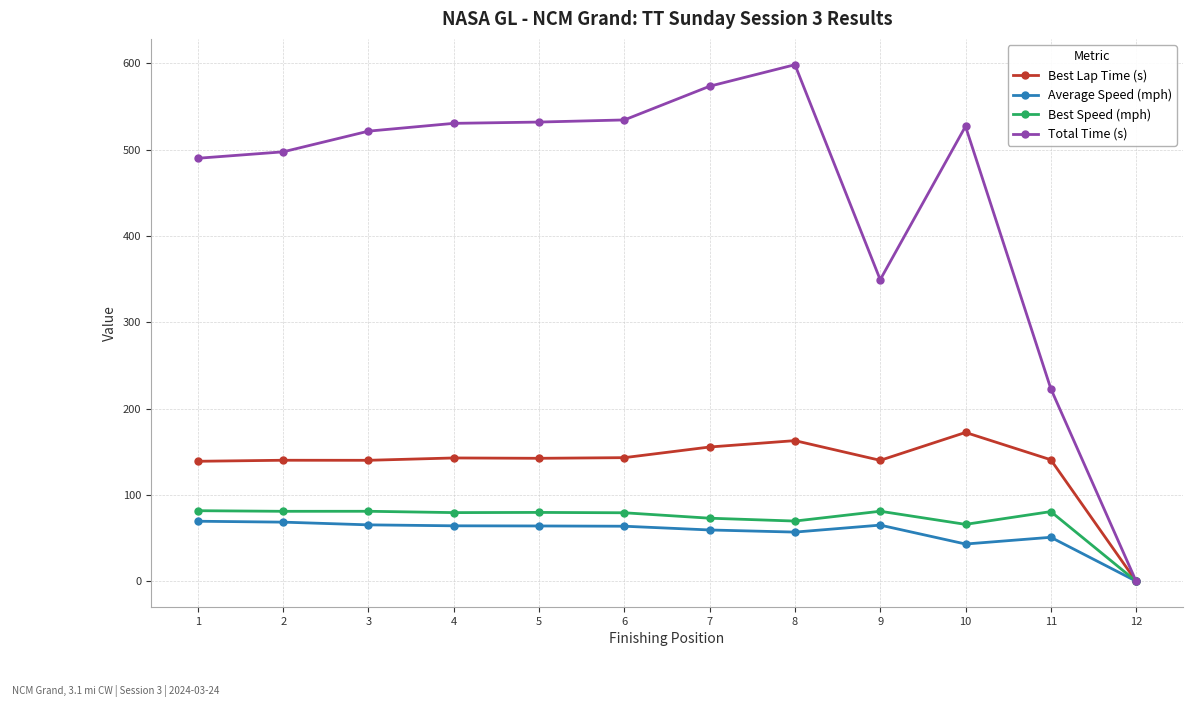

At how many categories does at least one series exceed 473?

9